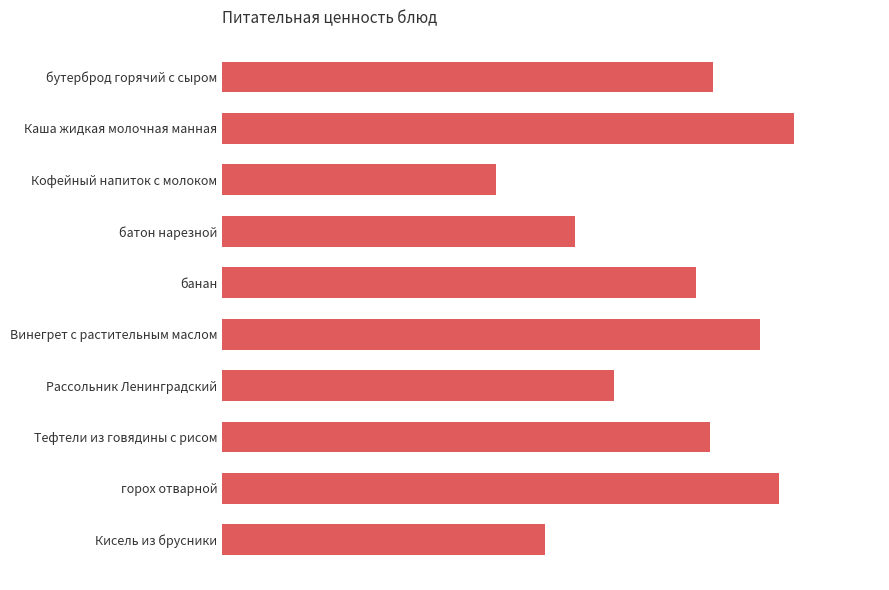

What is the difference between the second highest and minimum values?

115